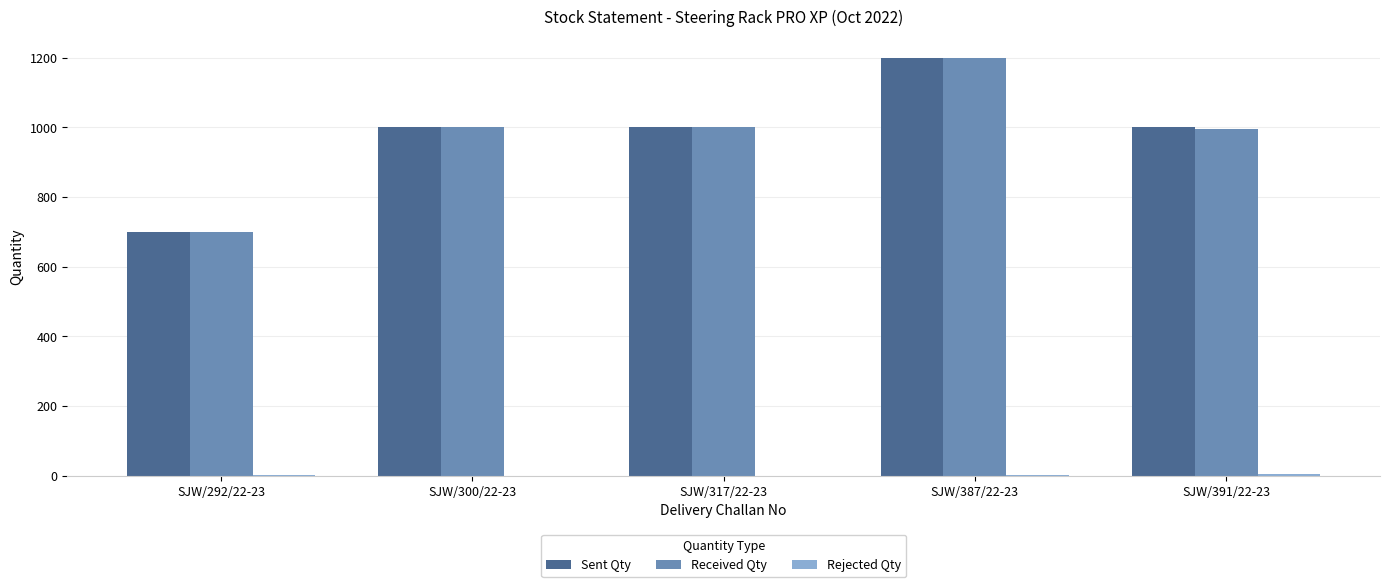

At which category does the chart reach its peak across all series?

SJW/387/22-23